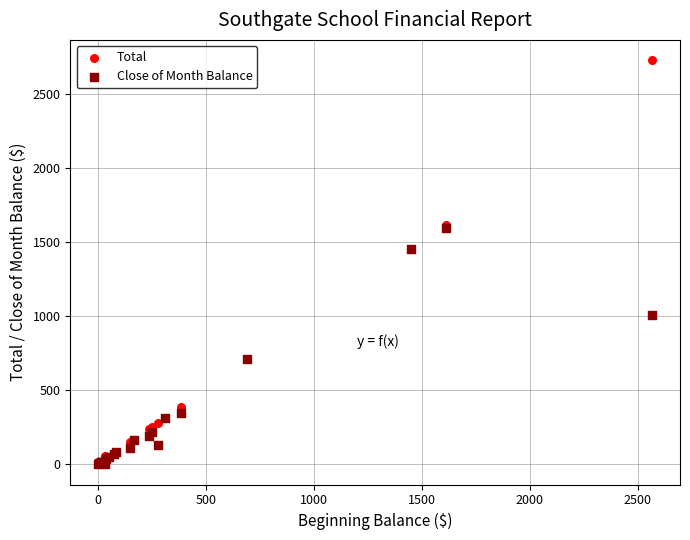

What are all the series names shown in the legend?

Total, Close of Month Balance